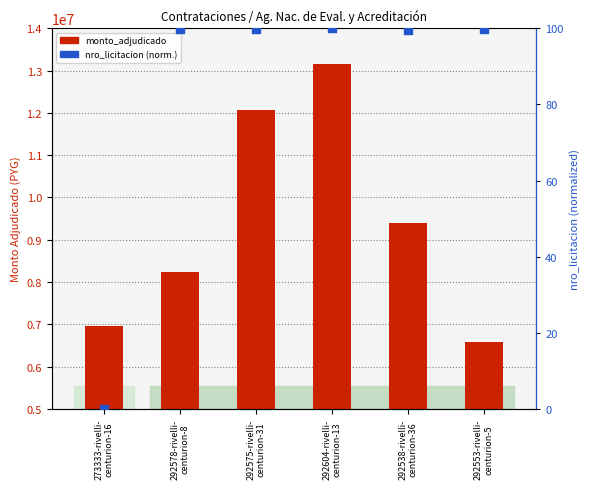

Is the value of nro_licitacion (norm.) at 292578-rivelli-
centurion-8 greater than the value of monto_adjudicado at 292553-rivelli-
centurion-5?

No